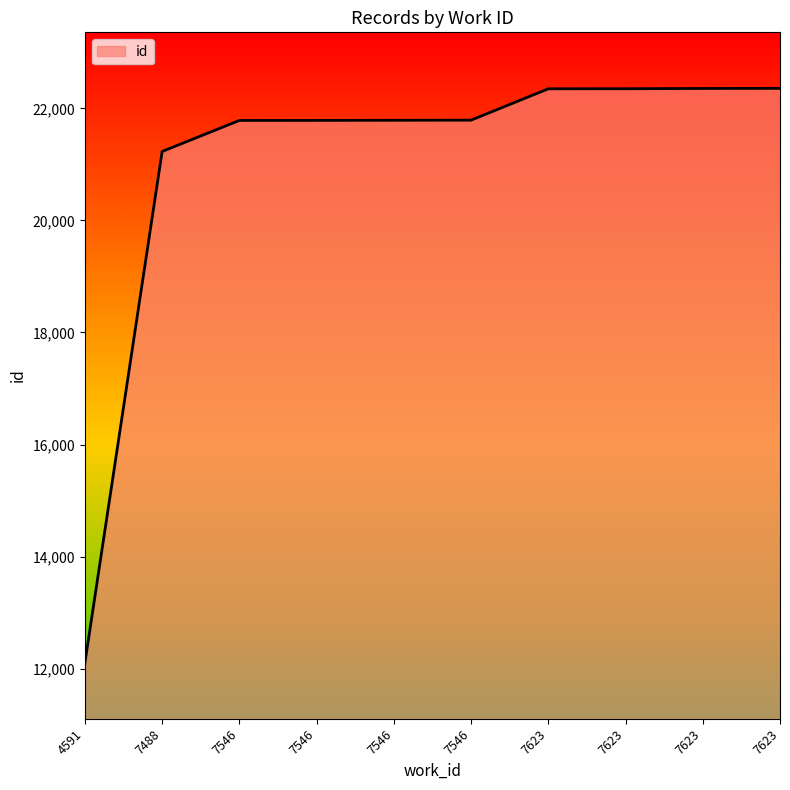

Rank the categories by value from highest to lowest.

7623, 7623, 7623, 7623, 7546, 7546, 7546, 7546, 7488, 4591